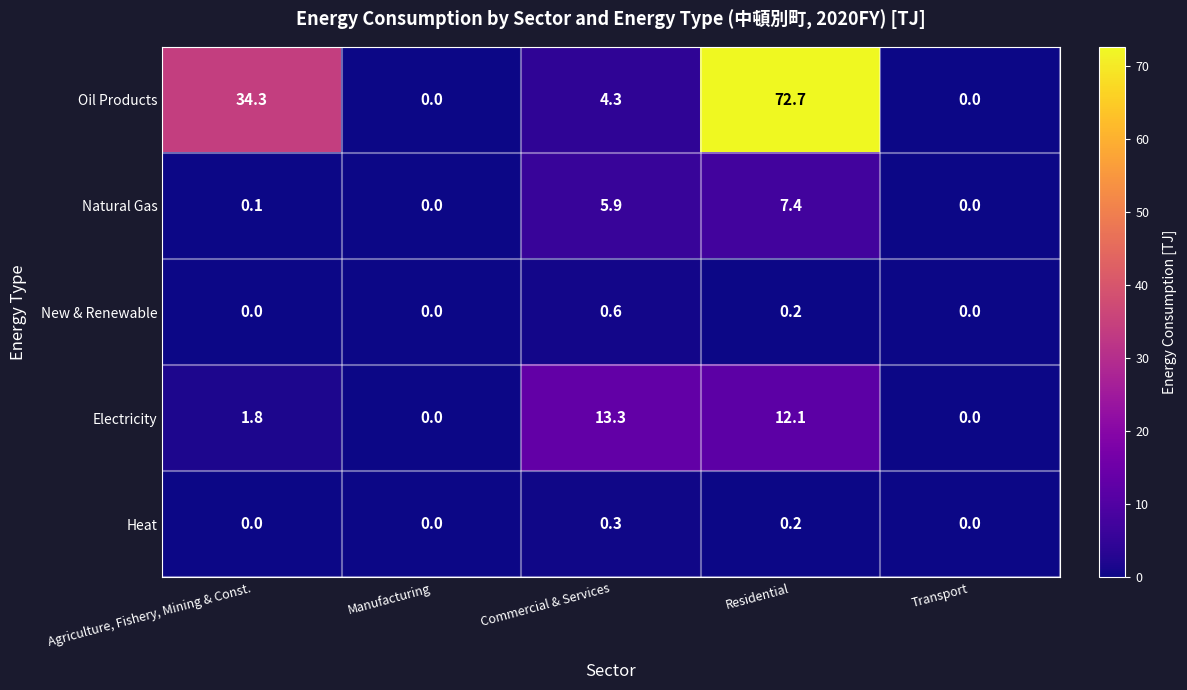

Is it true that Heat equals 0.2 at Agriculture, Fishery, Mining & Const.?

False